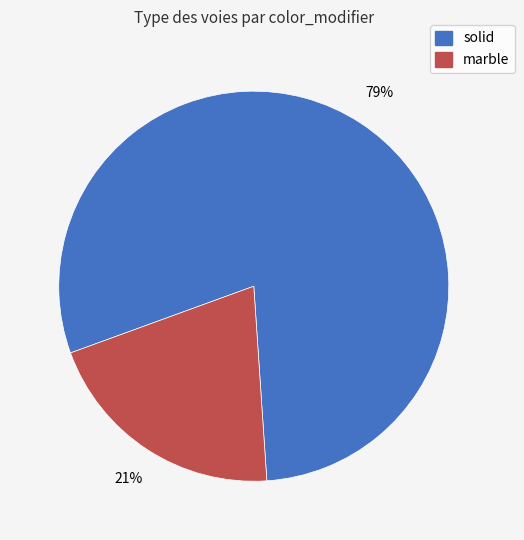

Combined, do solid and marble account for over 50%?

Yes